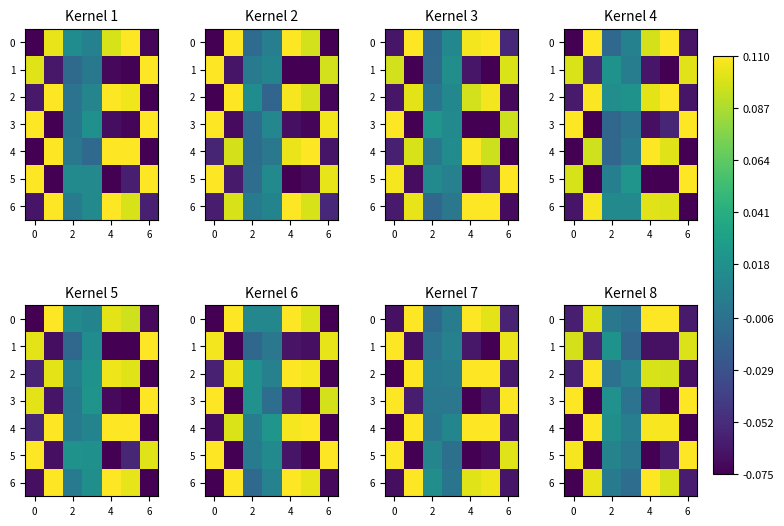

At which category is the sum across all series the highest?

4